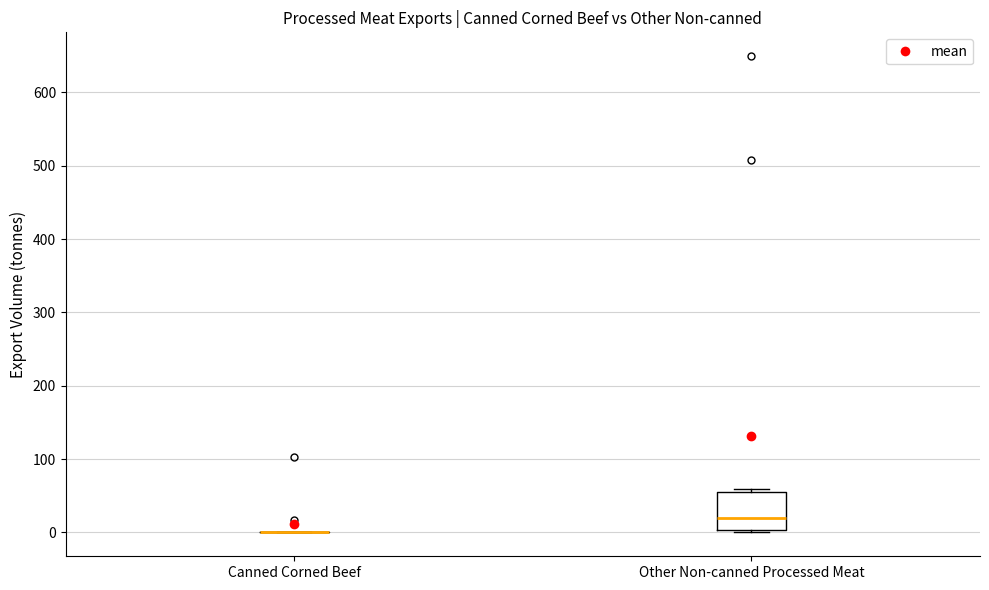

Reading left to right, transcribe this box plot: for each box, give where its median line is, the range the box spans, and where its two whiskers end, as read against the y-axis. The values are not printed on the chart, so give them approximately, as read against the axis.

Canned Corned Beef: box collapsed to a line at 0, whiskers 0 to 0
Other Non-canned Processed Meat: median 20, box 0 to 50, whiskers 0 (just below the box's lower edge) to 60